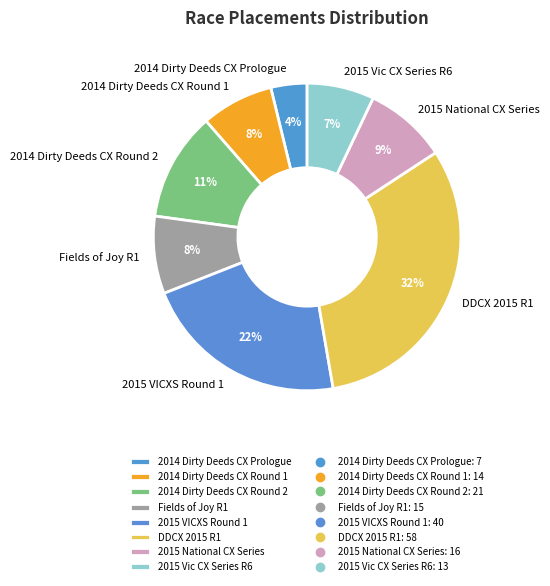

Count the number of slices in the pie.

8